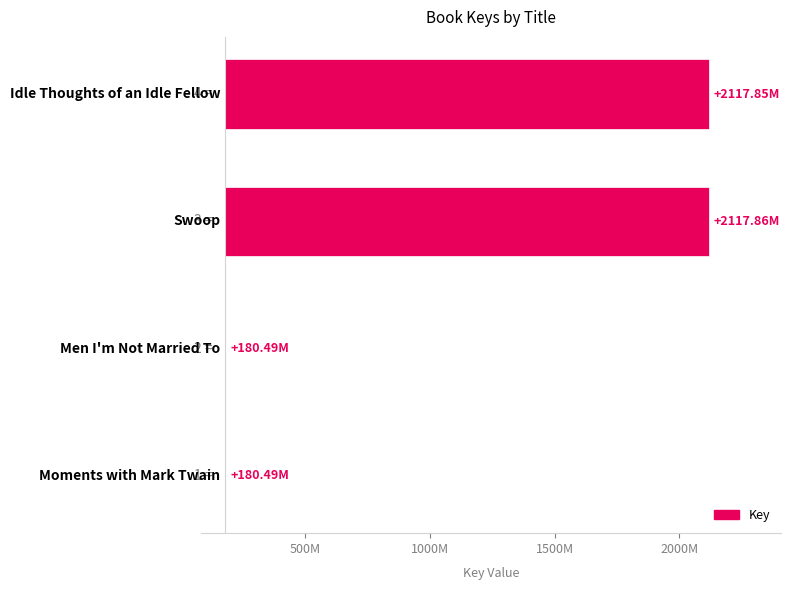

The value at 1000M is 422986954. True or false?

False